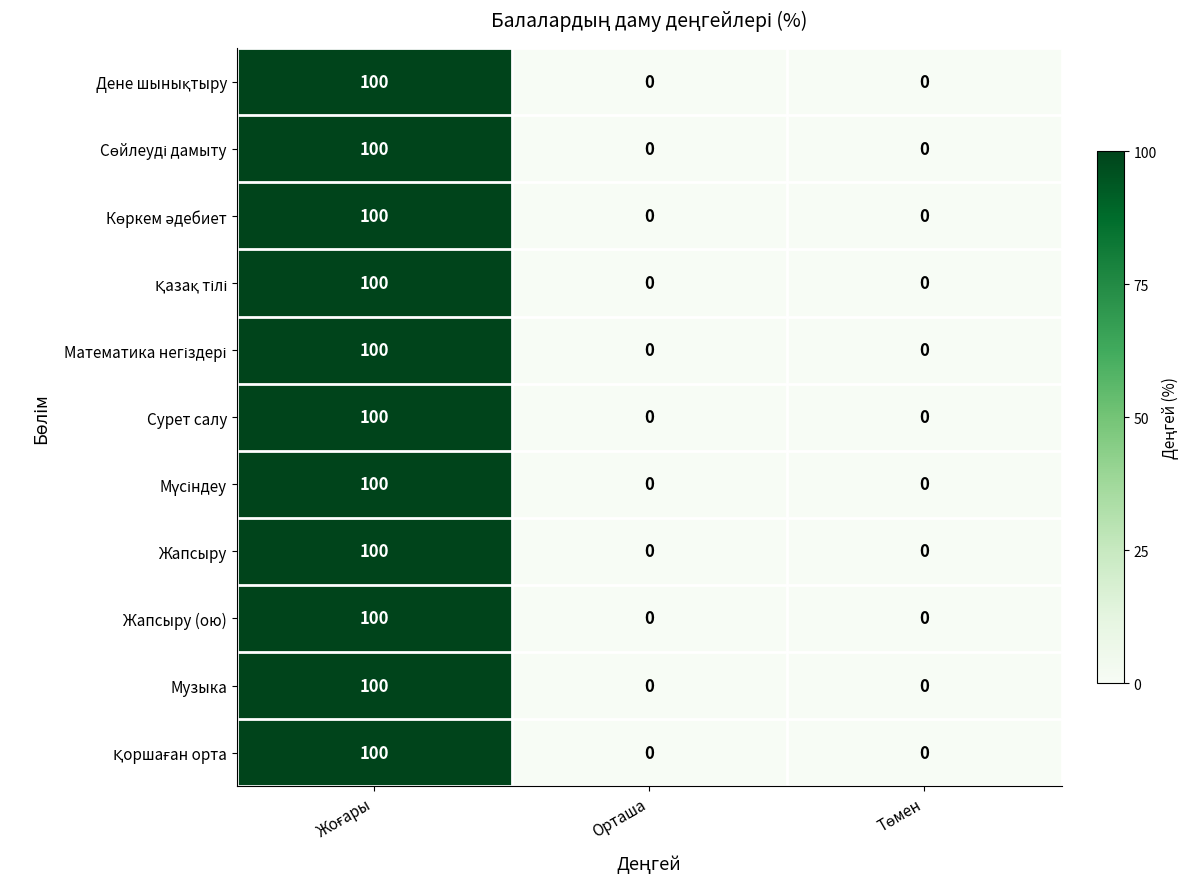

What is the highest value of the Сурет салу series?

100